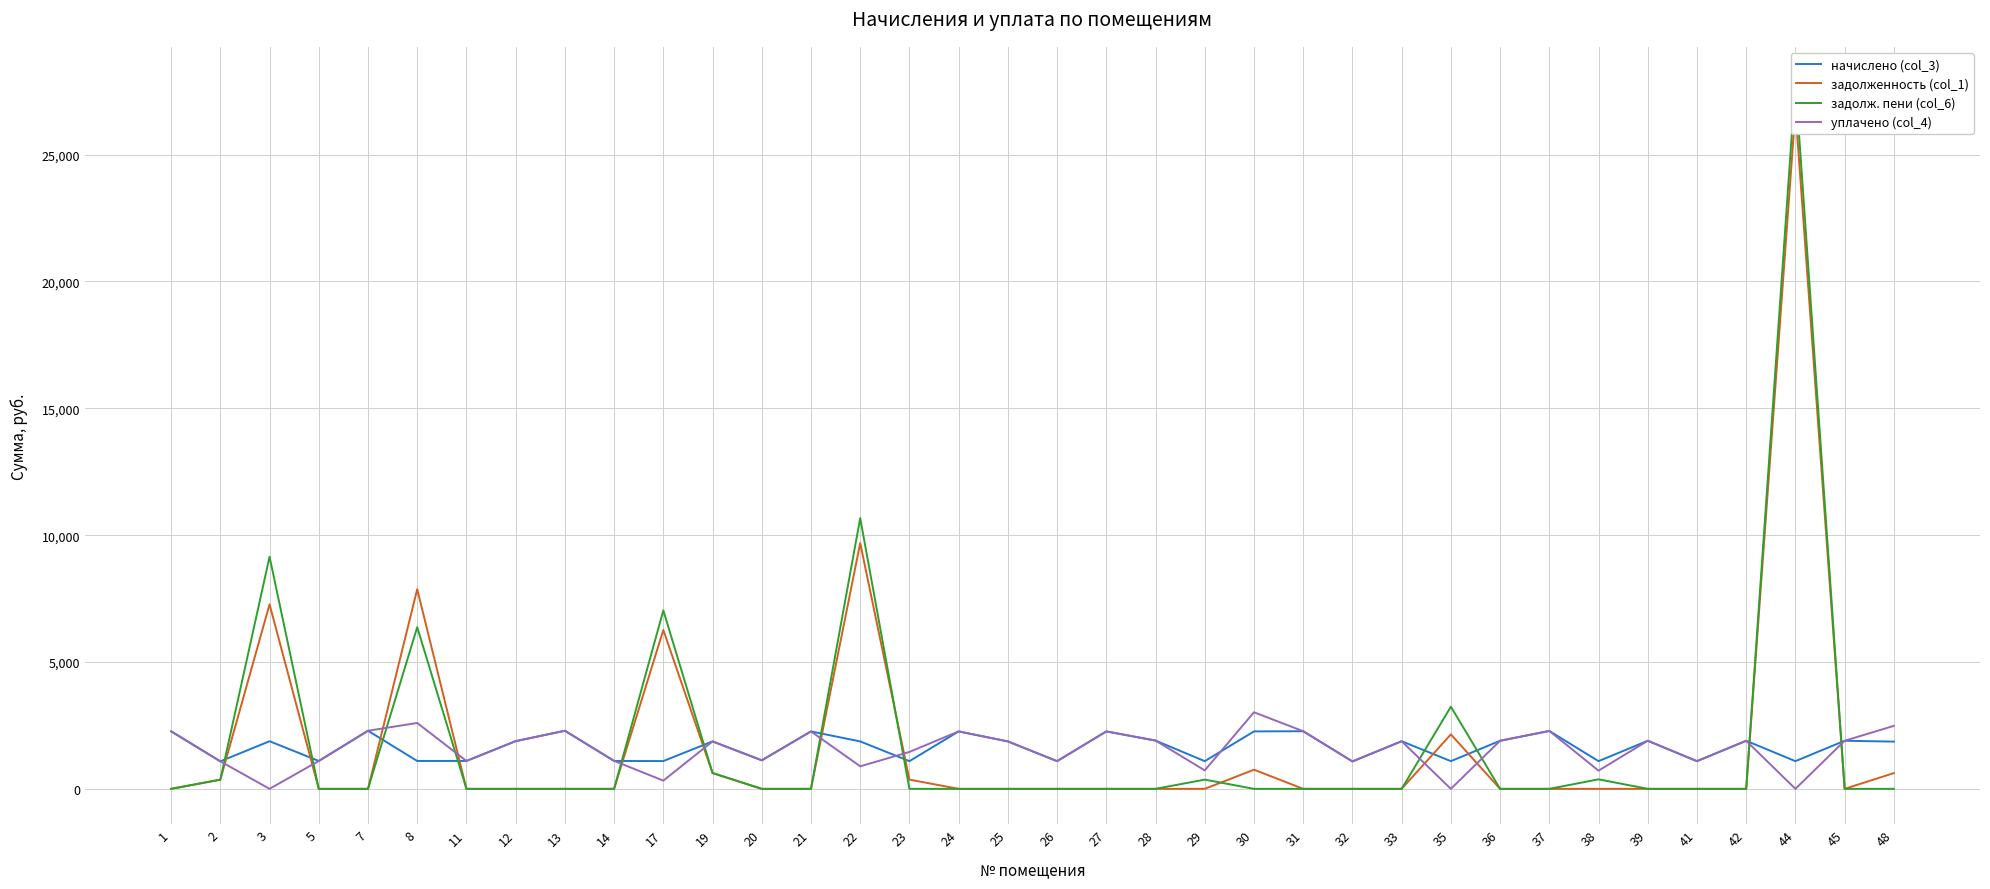

Where is the first local maximum for начислено (col_3)?

3